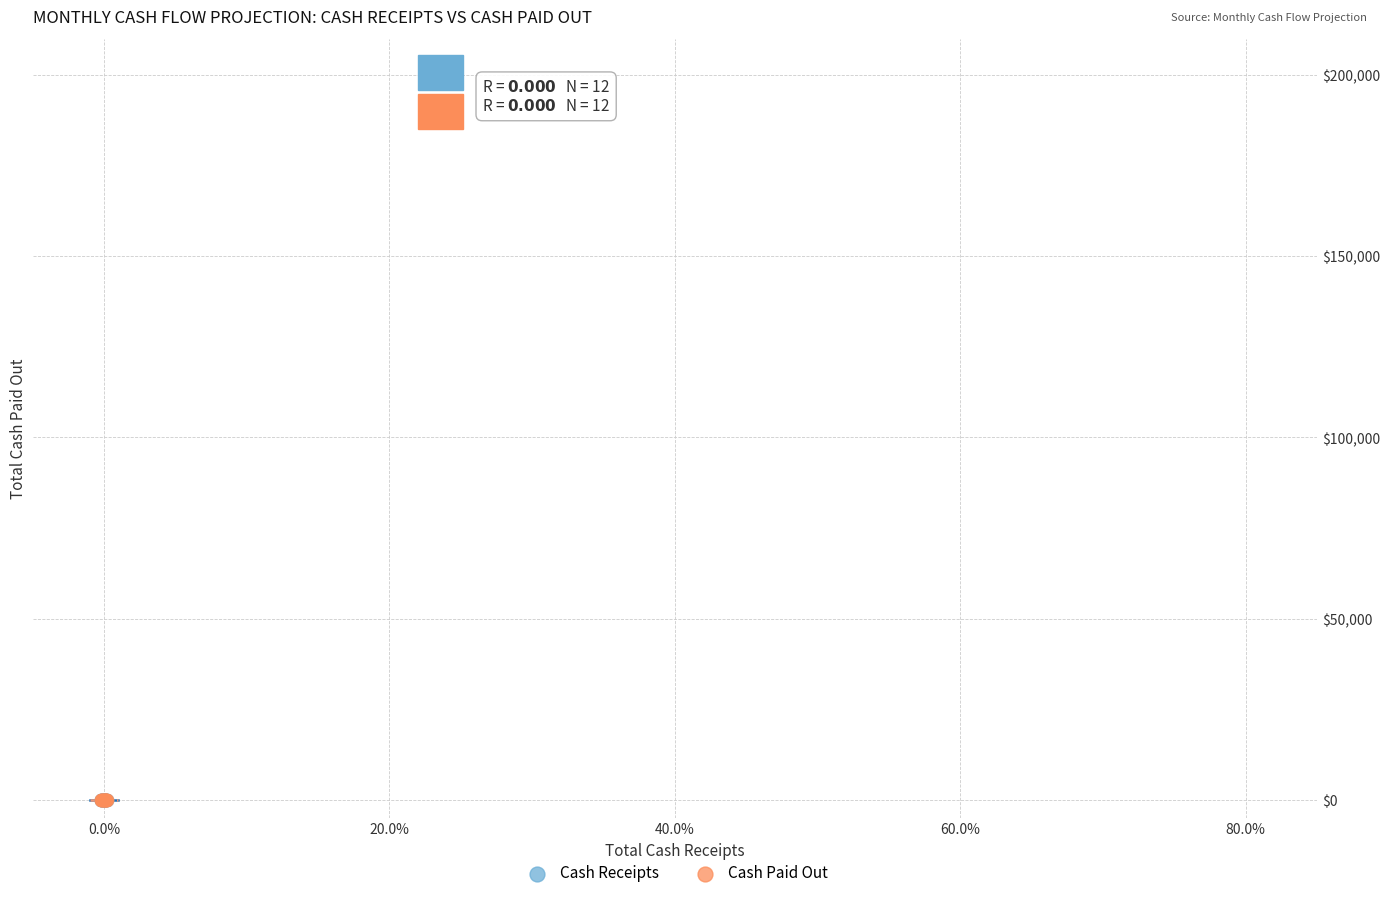

What are all the series names shown in the legend?

Cash Receipts, Cash Paid Out